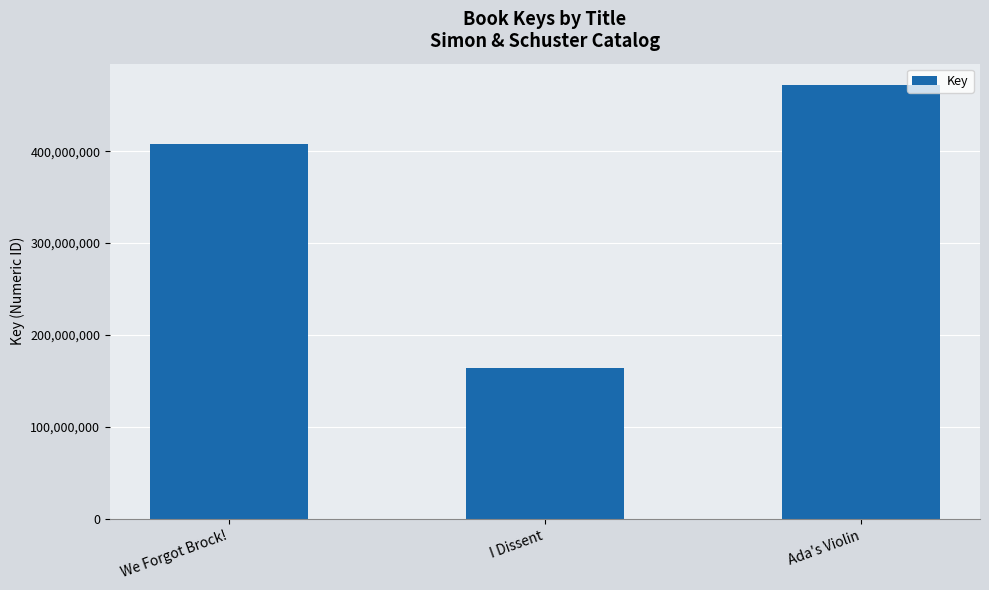

What is the approximate value at I Dissent, to the nearest 50?

163736250